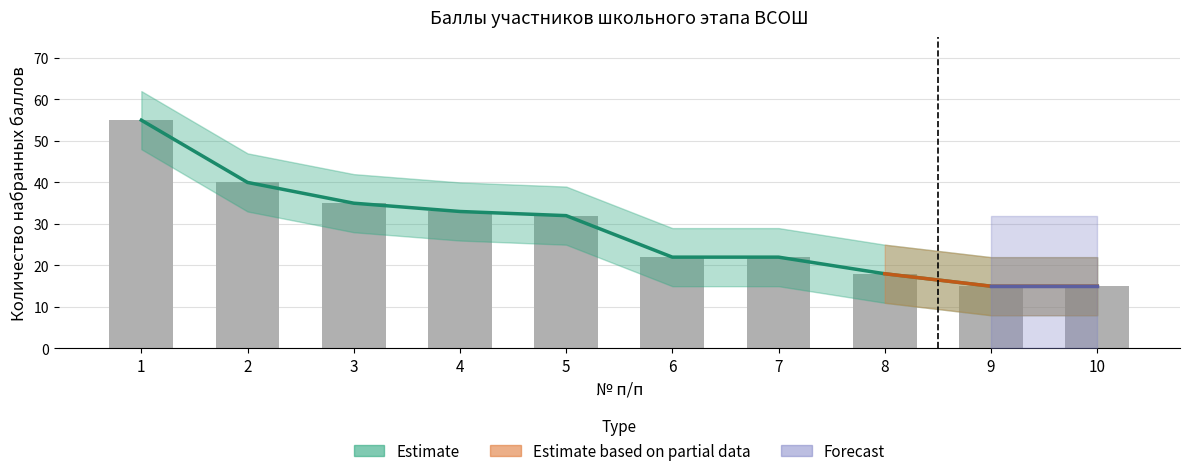

What is the average value of the Количество набранных баллов series?

29